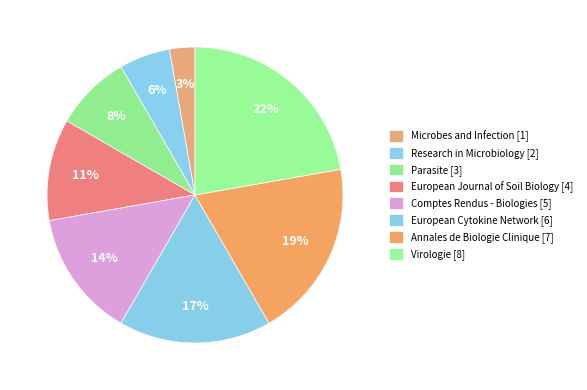

Is there a majority slice in this chart?

No